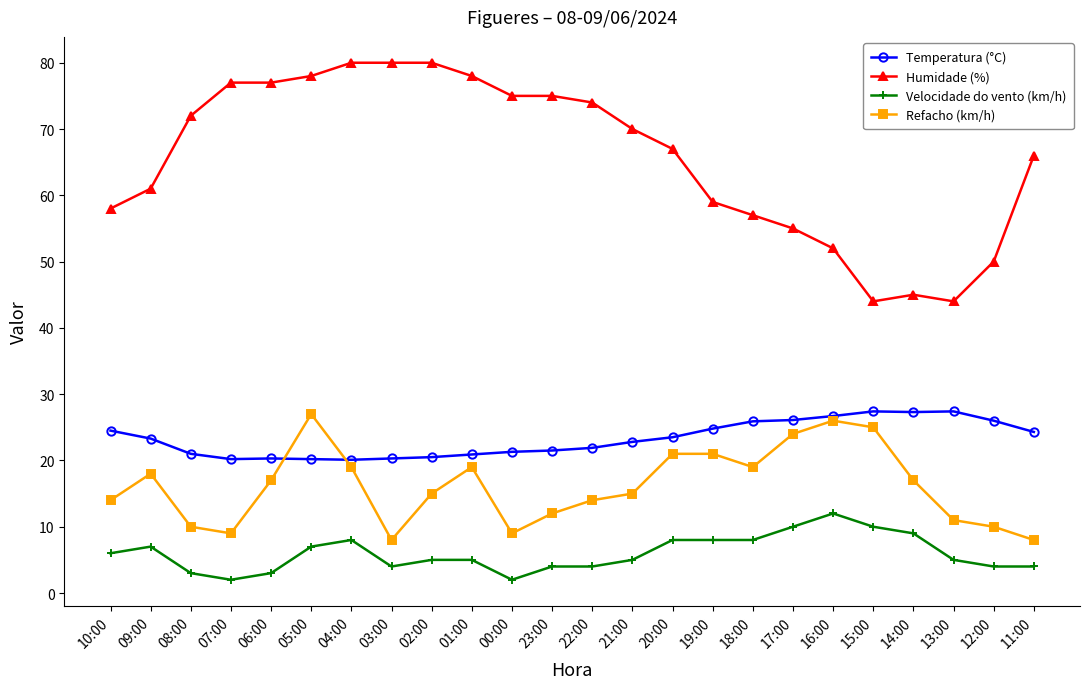

Which series has the widest spread of values?

Humidade (%)